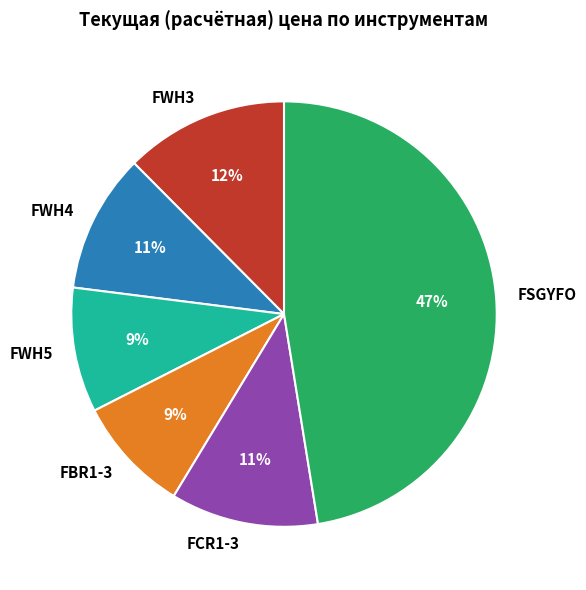

Is the sum of FSGYFO and FWH3 greater than half?

Yes